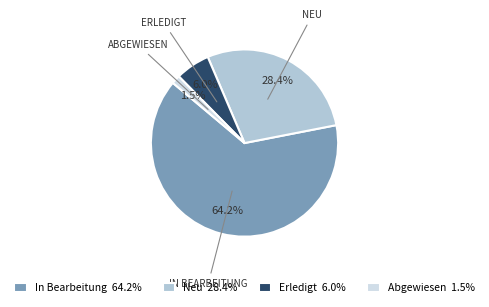

Count the number of slices in the pie.

4